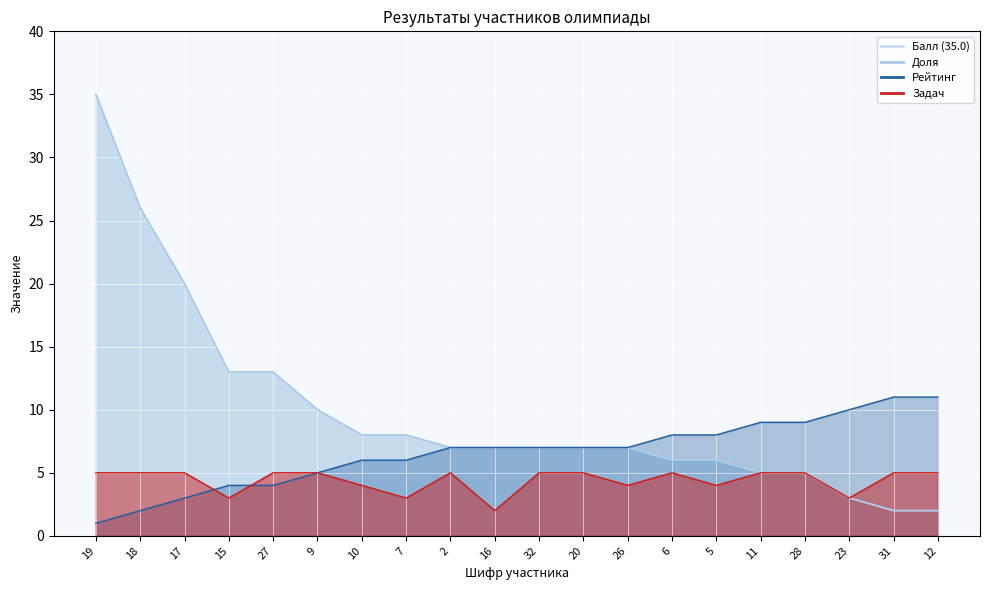

Between which two adjacent categories do Балл (35.0) and Доля first intersect?

18 and 17